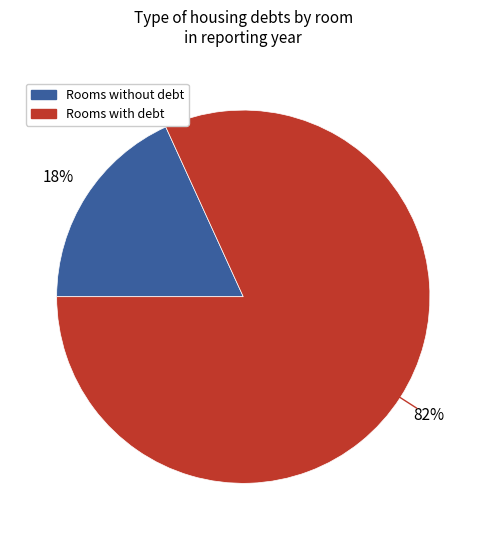

To the nearest percent, what is the average slice percentage?

50%